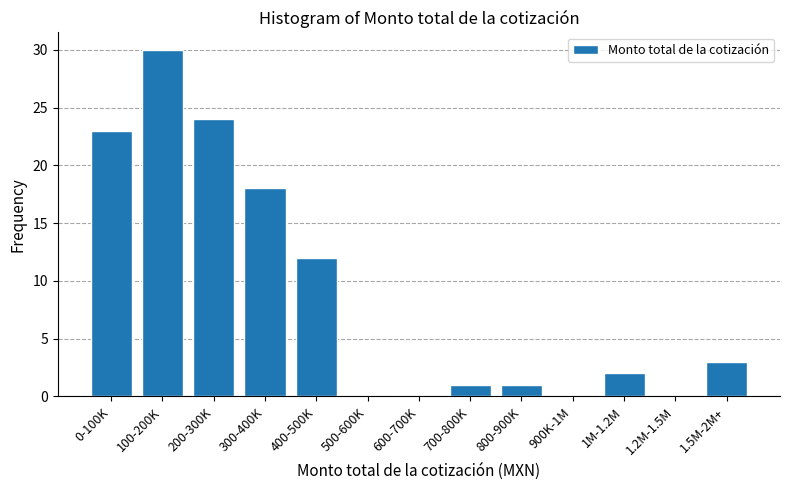

Reading left to right, extract all data points from this chart.

0-100K=23	100-200K=30	200-300K=24	300-400K=18	400-500K=12	500-600K=0	600-700K=0	700-800K=1	800-900K=1	900K-1M=0	1M-1.2M=2	1.2M-1.5M=0	1.5M-2M+=3